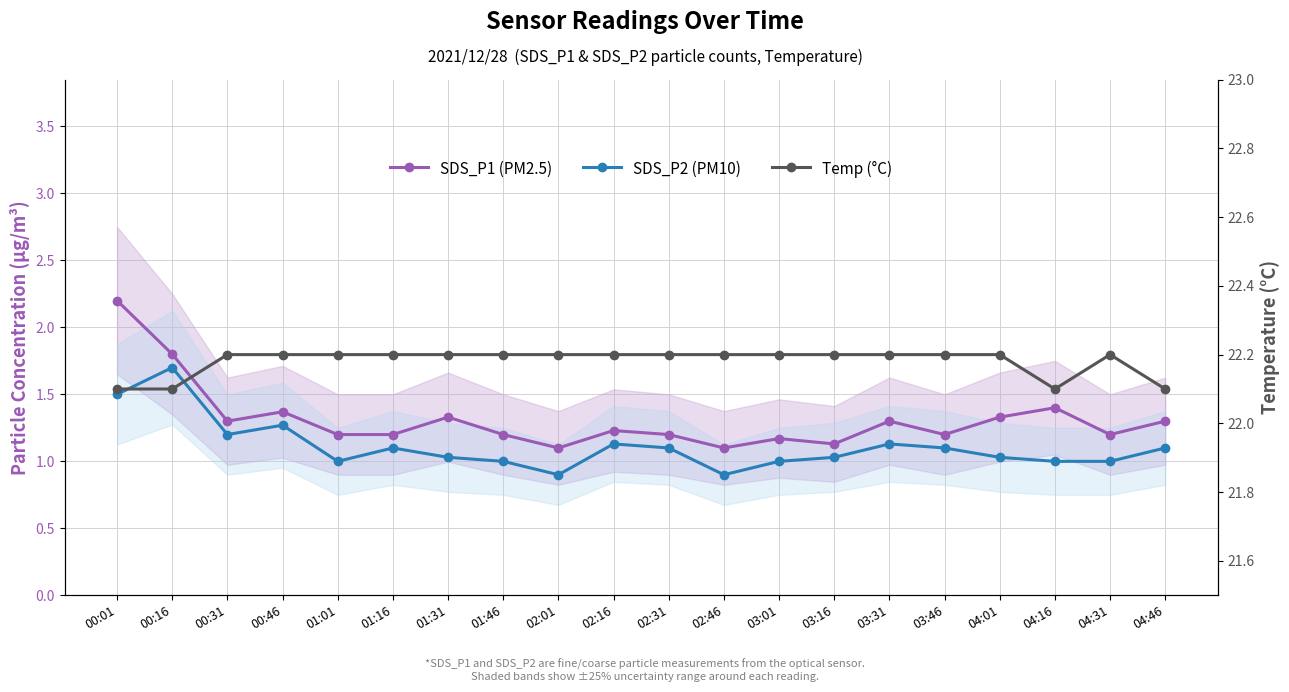

At which category does SDS_P2 (PM10) reach its first local peak?

00:16